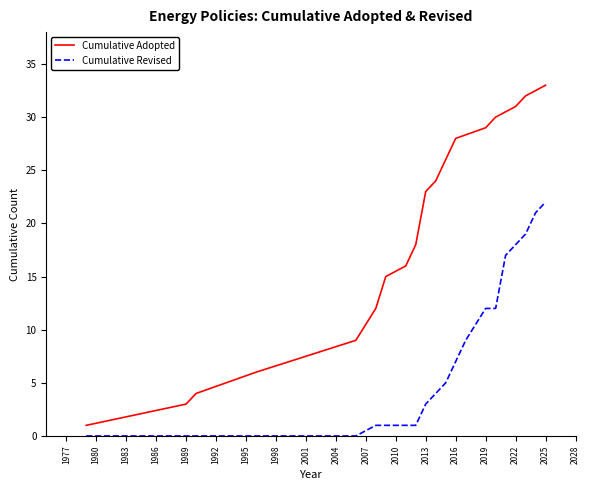

Which category has the highest value in the Cumulative Adopted series?

2025